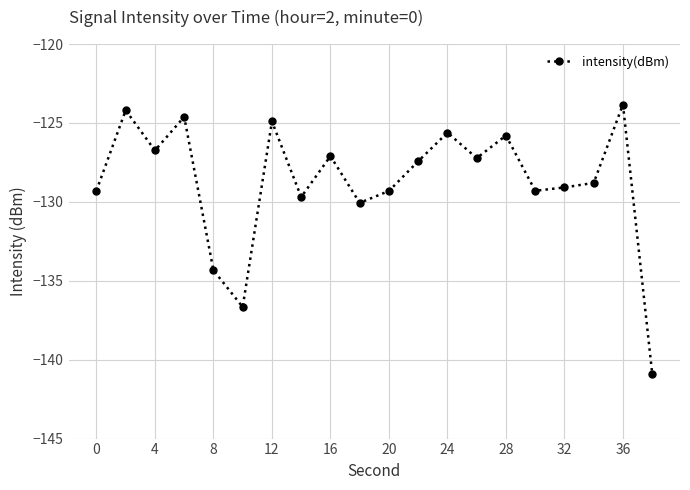

What is the value of the 17th point from the left?

-129.1